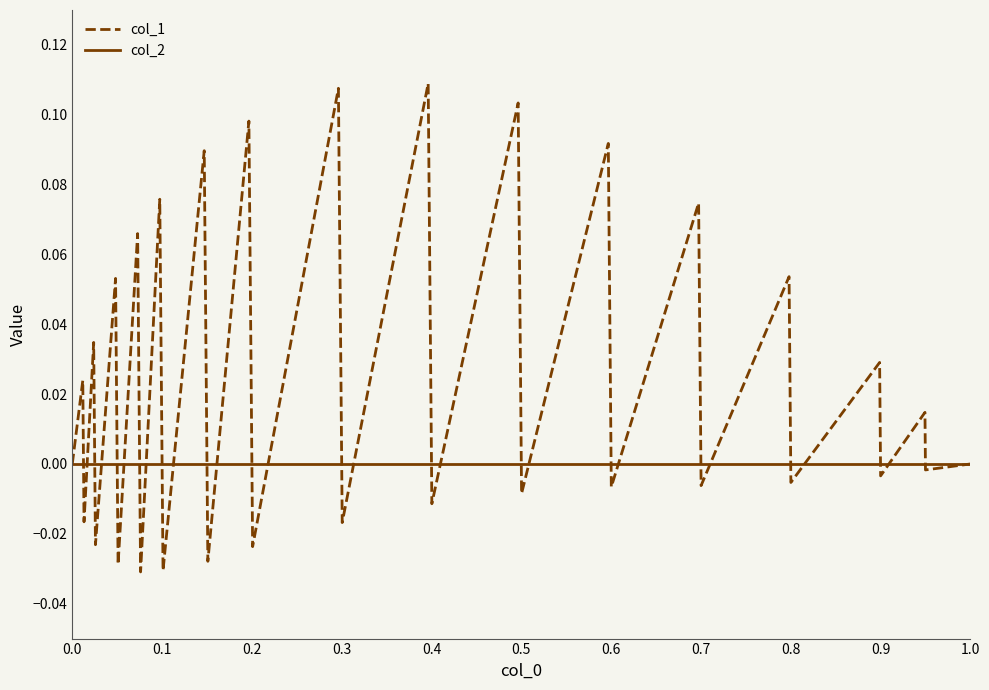

Rank the series by their average value, from lowest to highest.

col_2, col_1